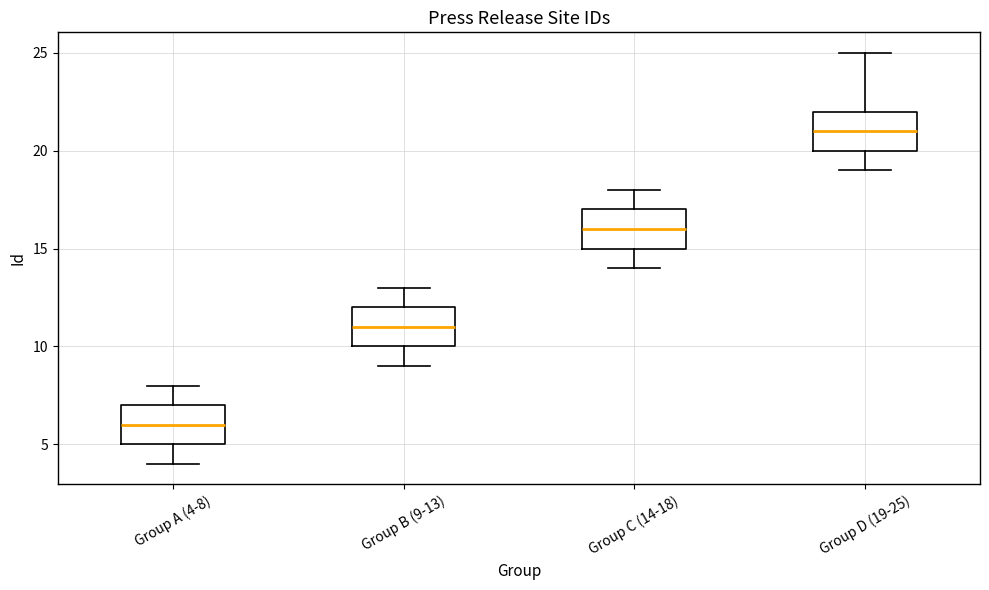

Reading left to right, read every box against the y-axis: the position of its median line, the range the box covers, and the ends of its whiskers. The values are not printed on the chart, so give them approximately, as read against the axis.

Group A (4-8): median 6, box 5 to 7, whiskers 4 to 8
Group B (9-13): median 11, box 10 to 12, whiskers 9 to 13
Group C (14-18): median 16, box 15 to 17, whiskers 14 to 18
Group D (19-25): median 21, box 20 to 22, whiskers 19 to 25